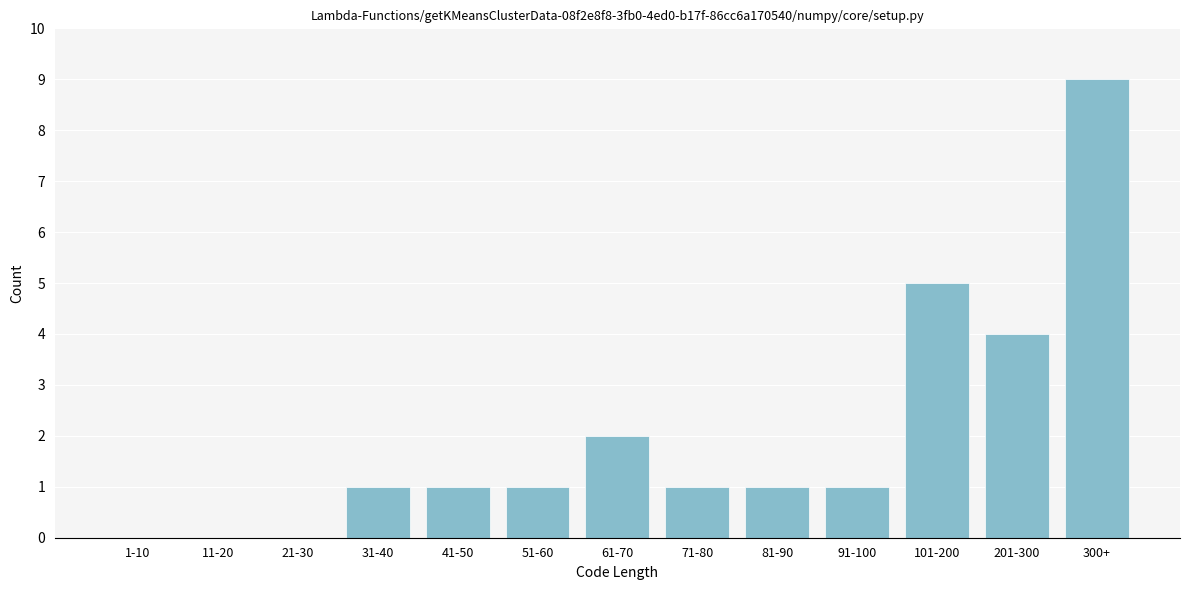

Reading right to left, what are all the values shown in this chart?

300+=9	201-300=4	101-200=5	91-100=1	81-90=1	71-80=1	61-70=2	51-60=1	41-50=1	31-40=1	21-30=0	11-20=0	1-10=0